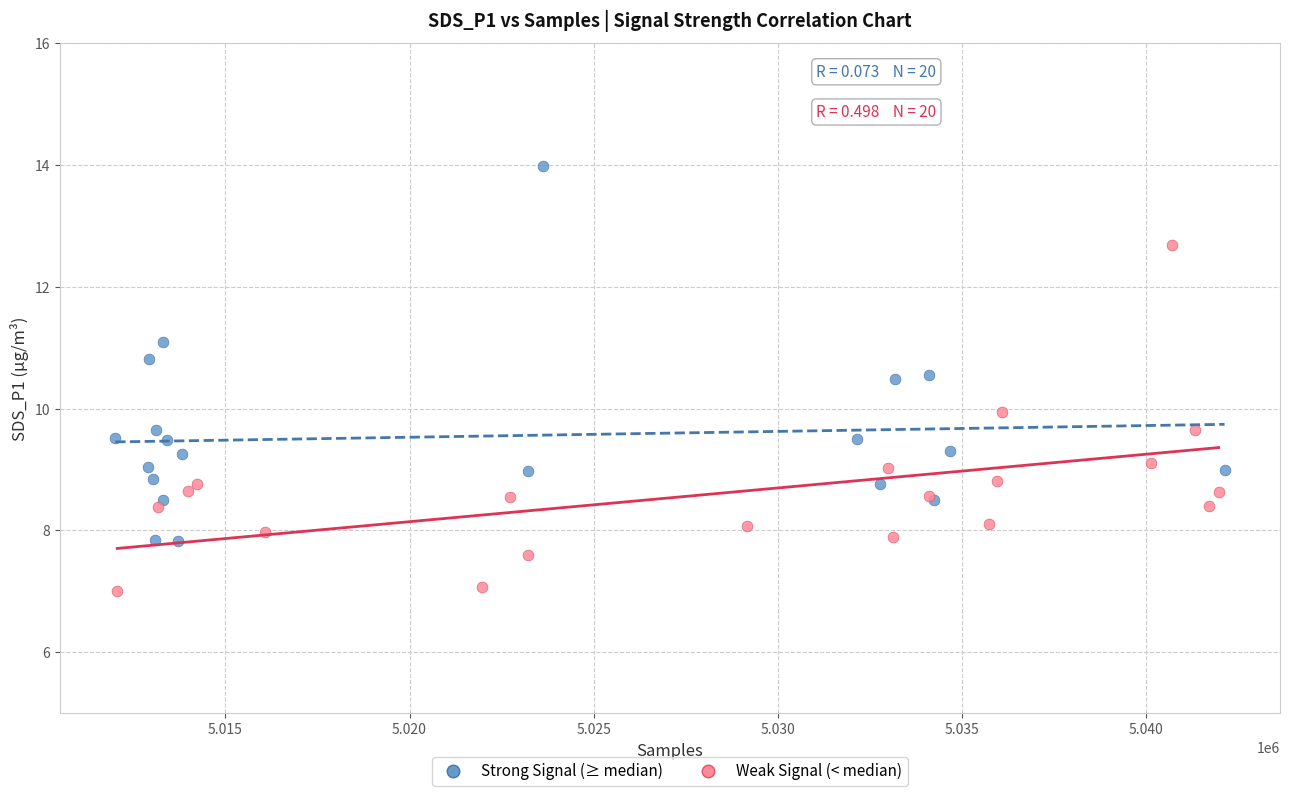

Which series reaches the minimum Y coordinate?

Weak Signal (< median)